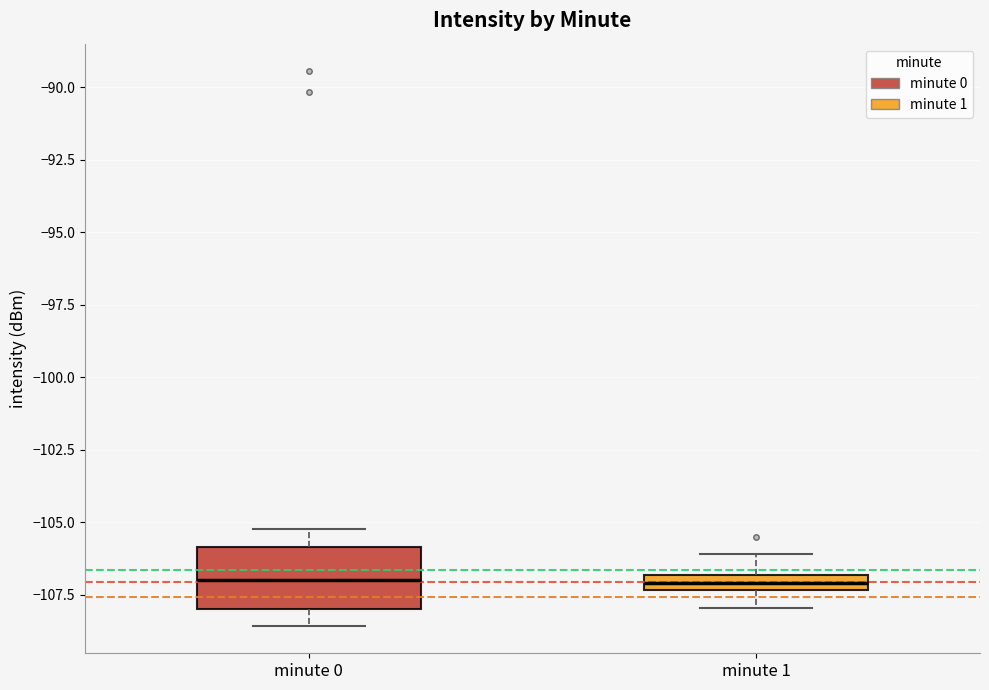

Which box is the tallest, from its lower edge to its upper edge?

minute 0